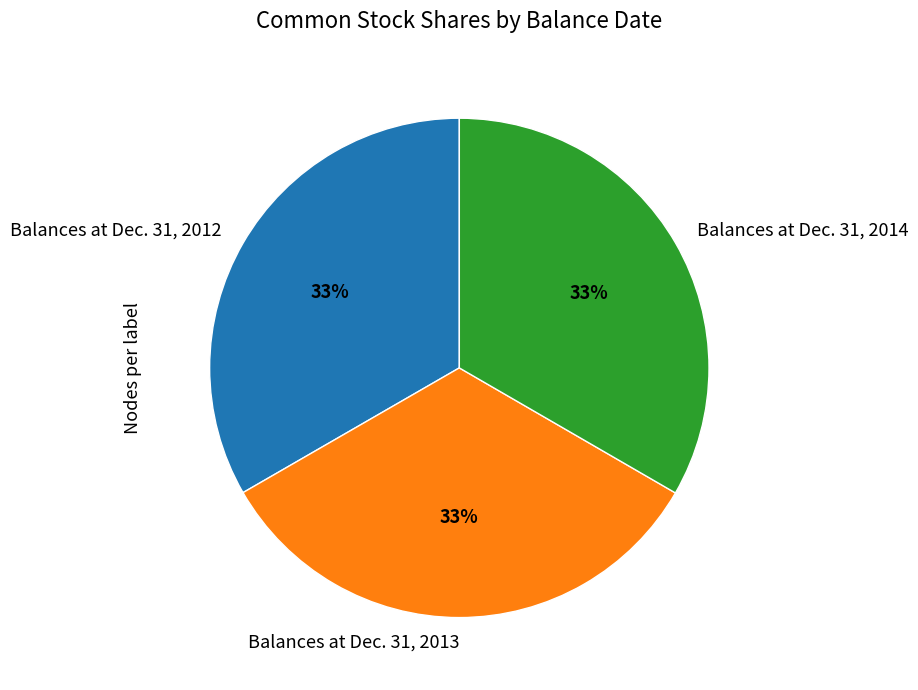

How many slices are in this pie chart?

3